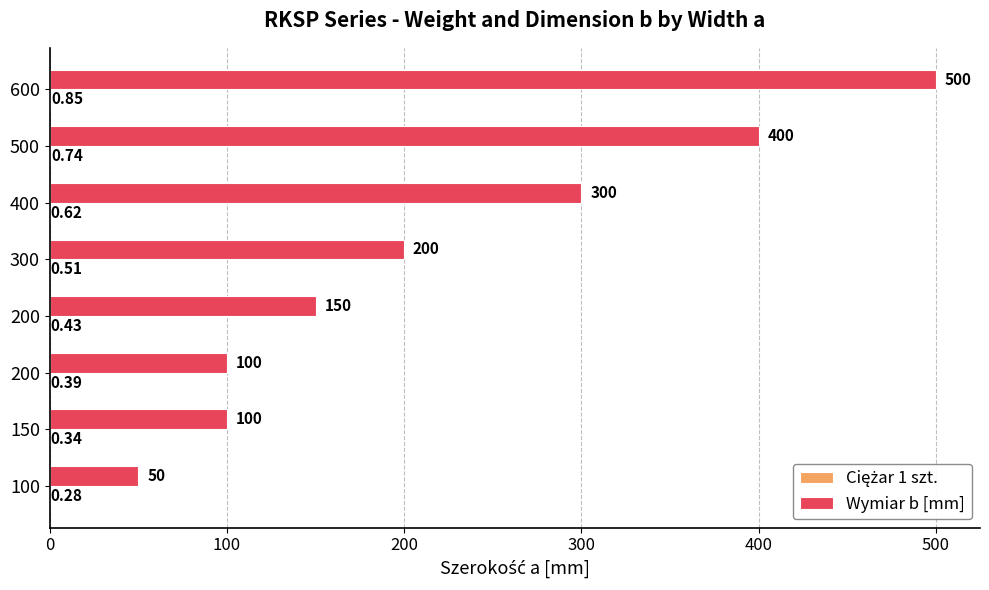

How many Wymiar b [mm] values are between 100 and 400?

6